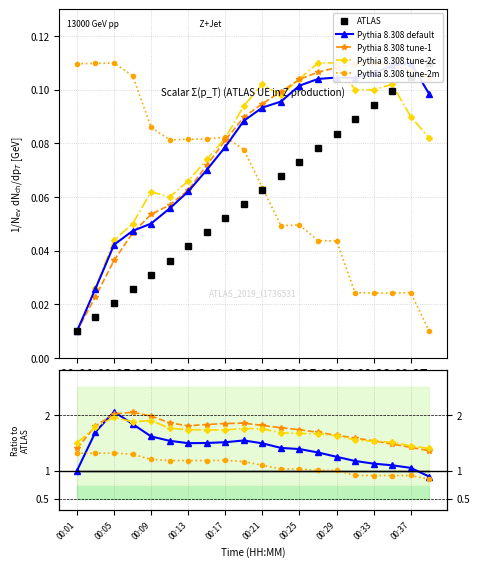

Between 00:31 and 00:03, which is larger?

00:31